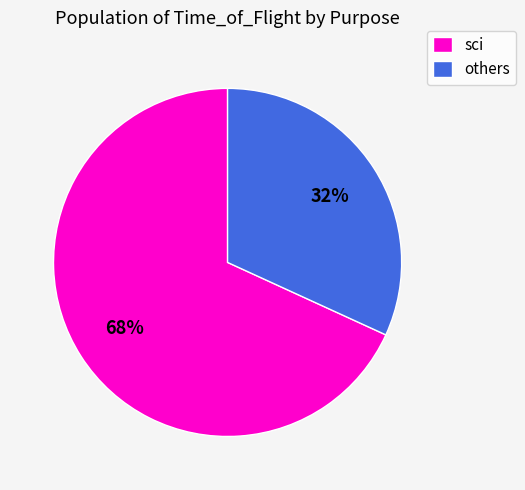

How many slices are in this pie chart?

2